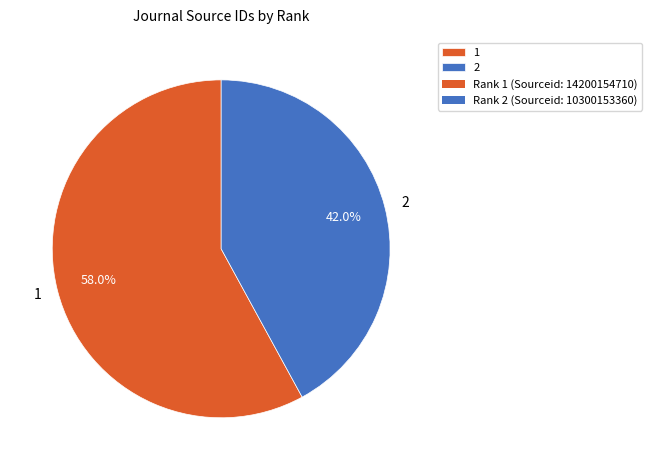

Count the number of slices in the pie.

2